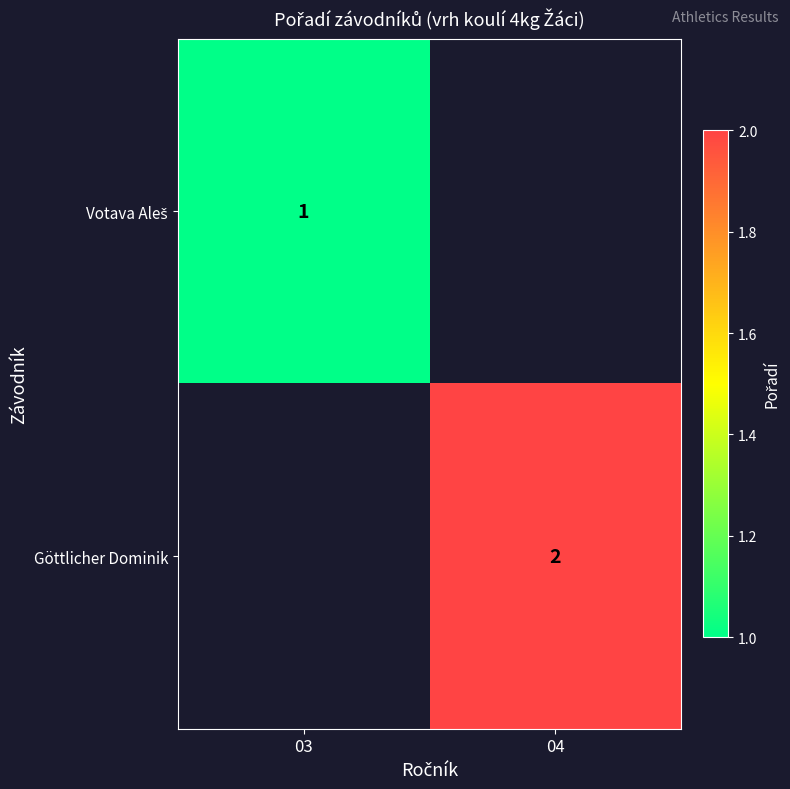

Between 03 and 04, which series saw the biggest shift?

Göttlicher Dominik